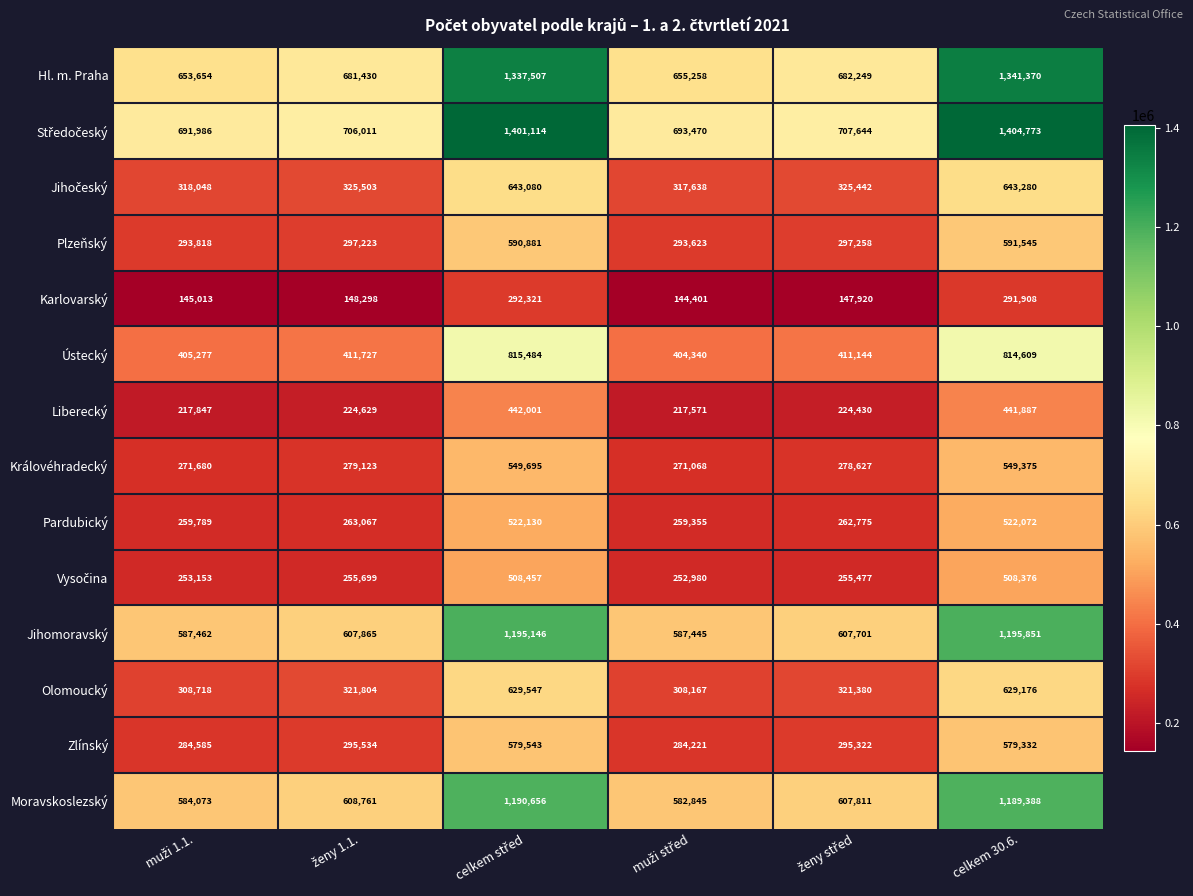

What is the difference between the maximum and minimum values in the Hl. m. Praha series?

687716